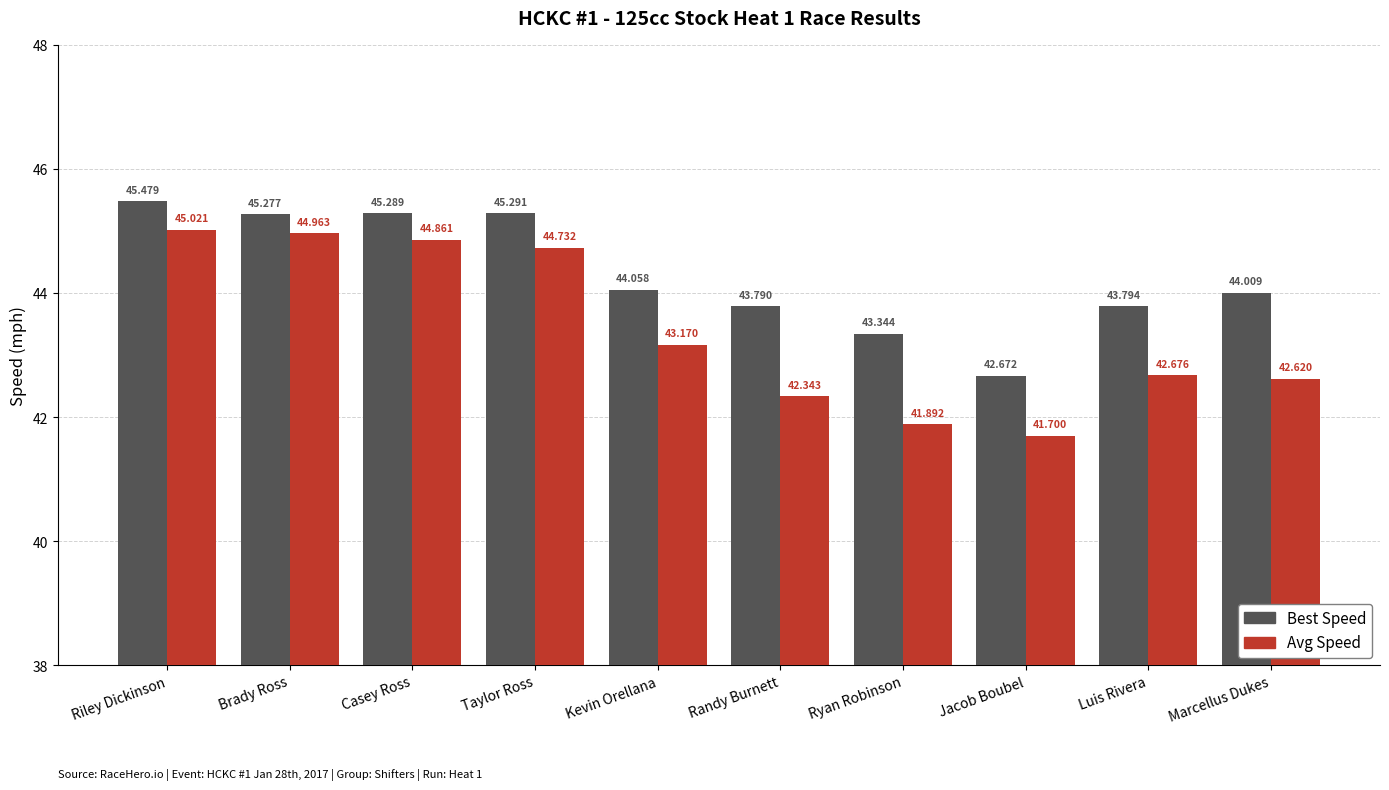

What is the label of the 5th bar from the right?

Randy Burnett